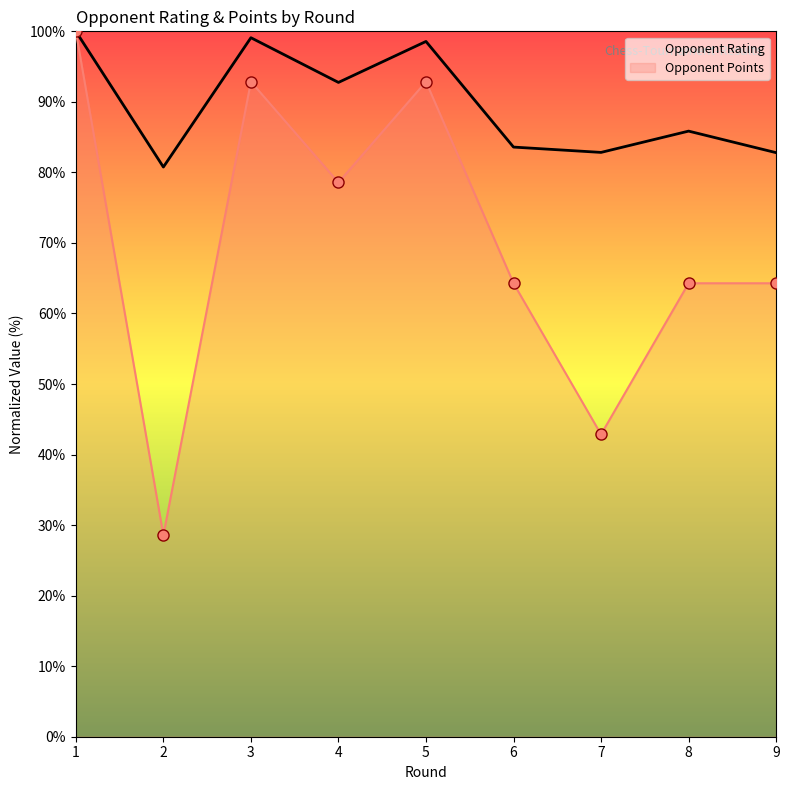

What is the sum of the Opponent Points values at 4 and 8?

142.9